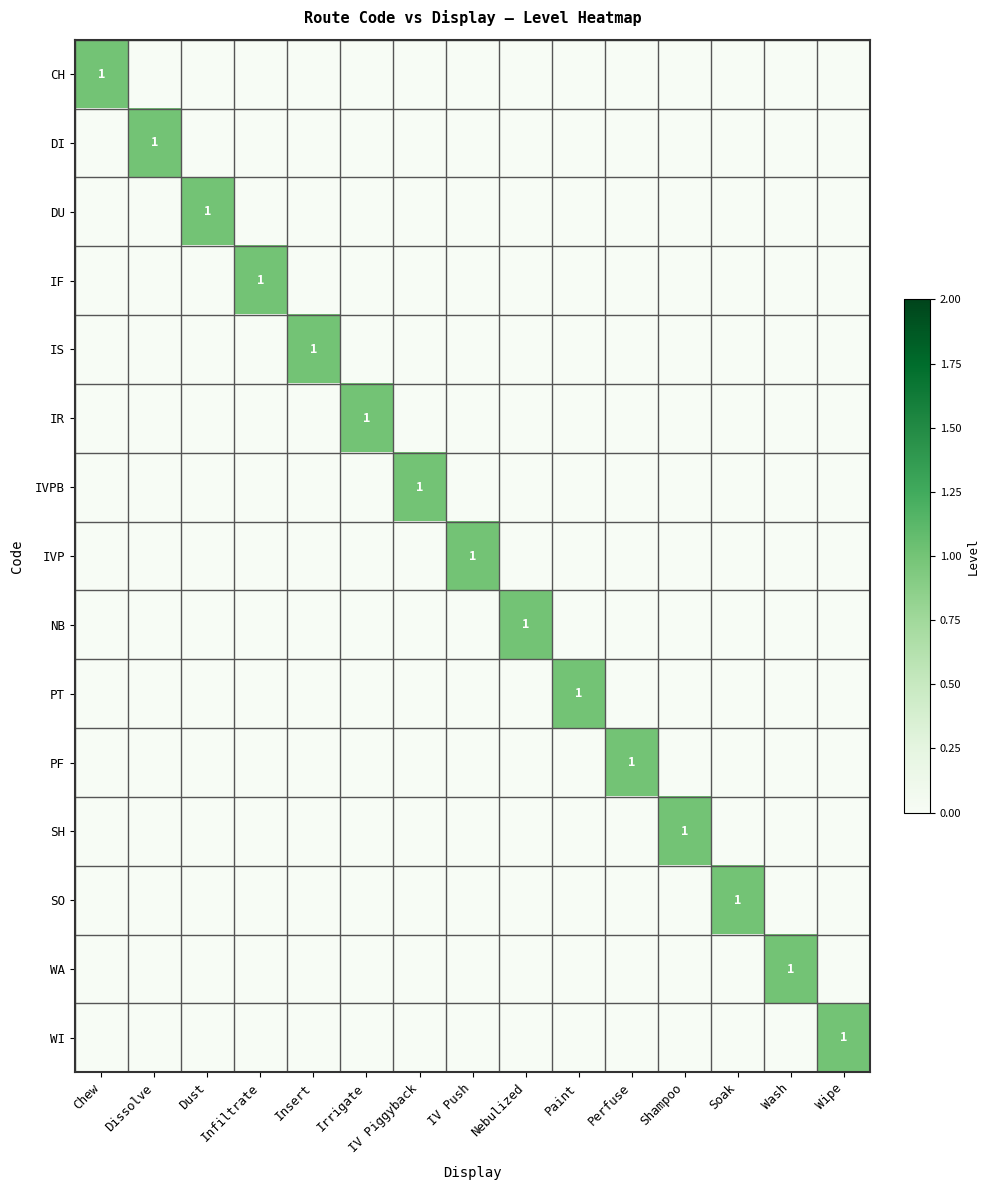

Which series has the largest range (max minus min)?

CH